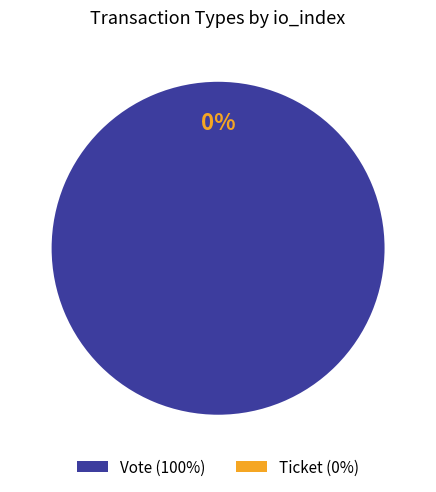

Combined, what portion of the pie is Ticket and Vote?

100.0%